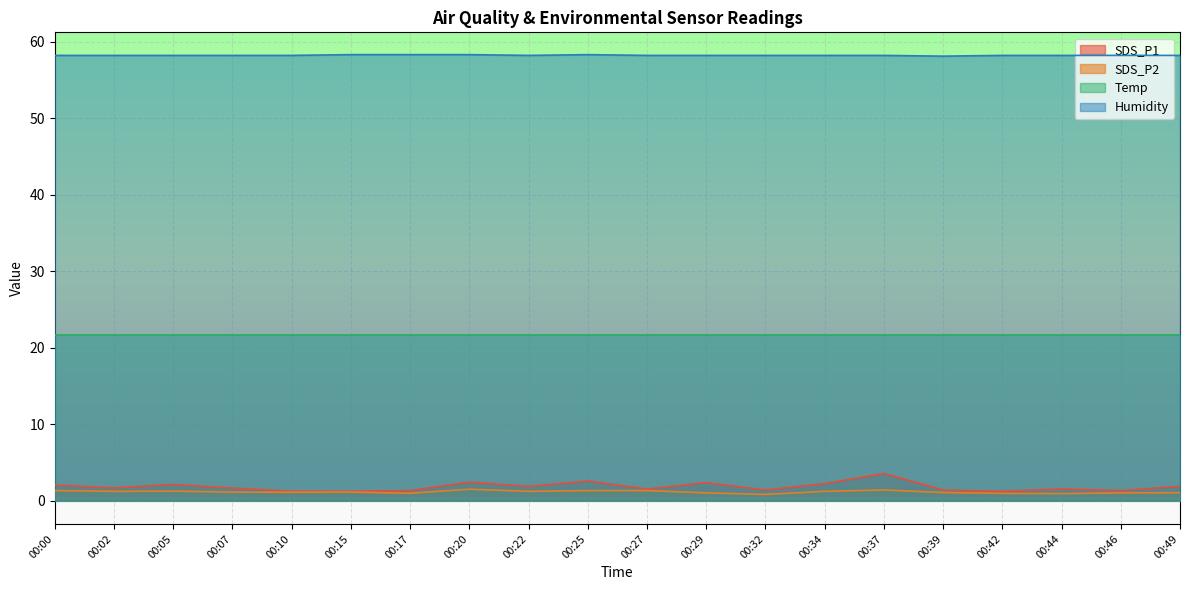

True or false: Humidity and SDS_P2 intersect in this chart.

False